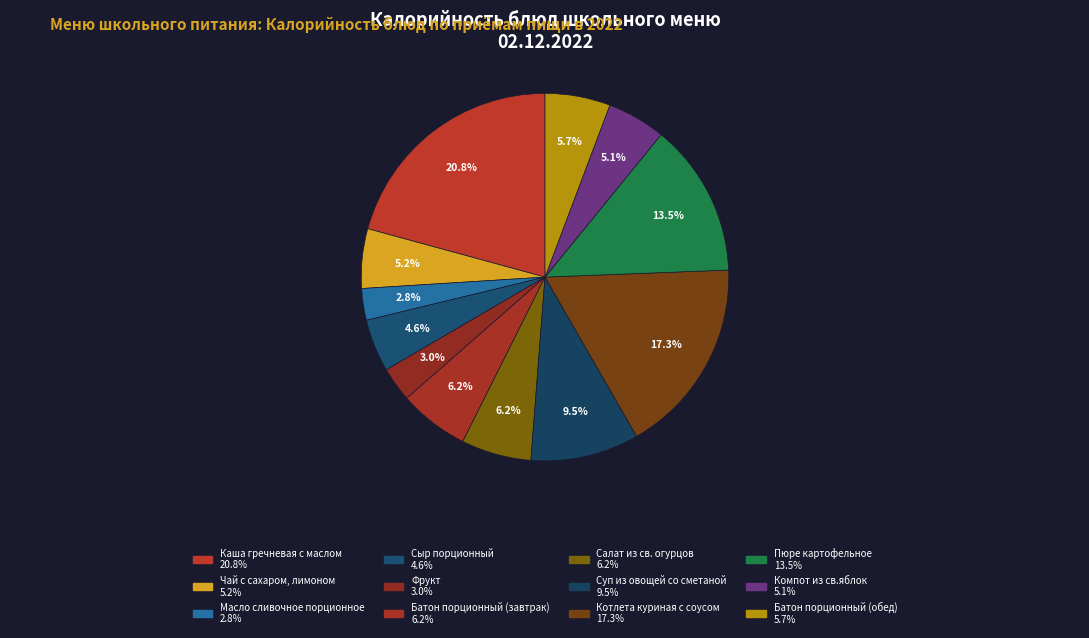

What is the smallest slice in the pie chart?

Масло сливочное порционное